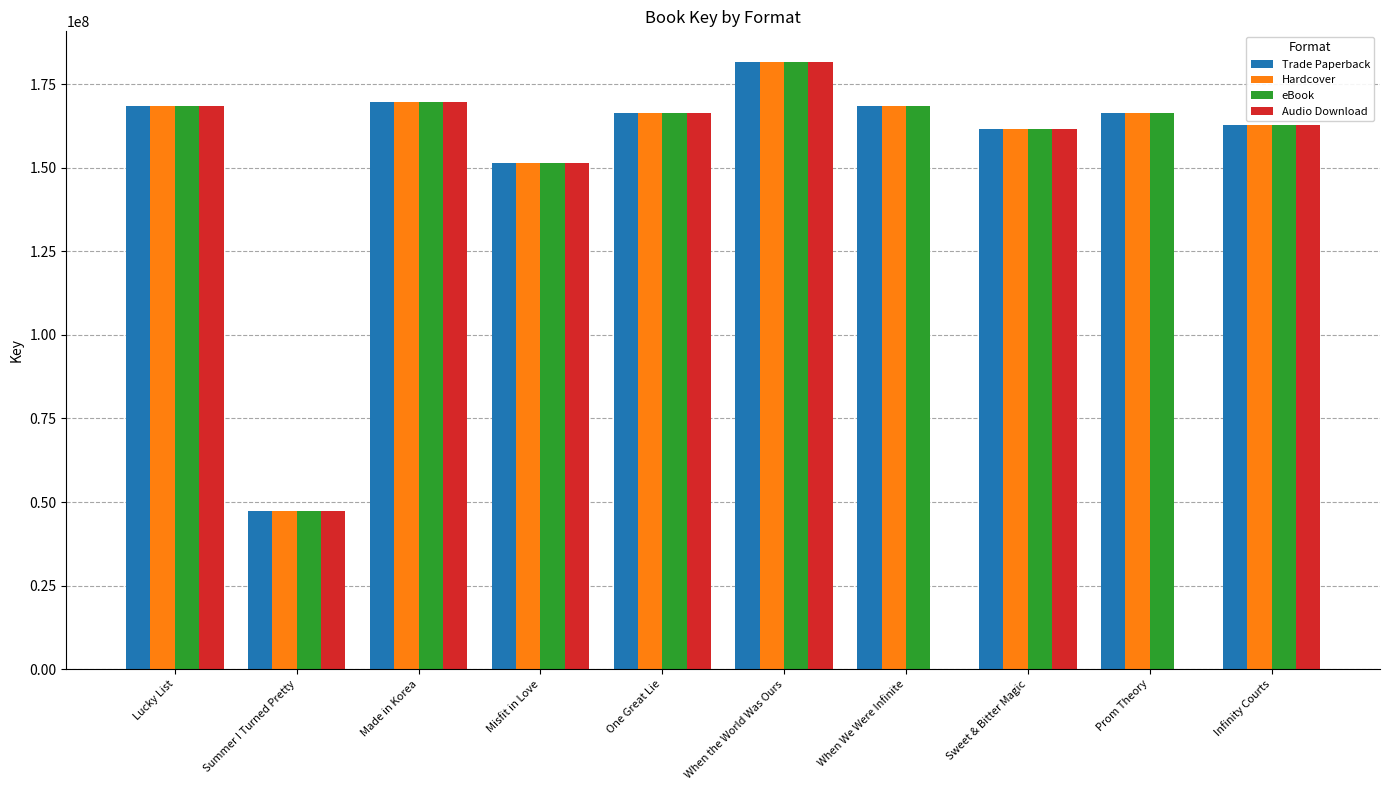

Is the value of Trade Paperback at Made in Korea greater than the value of Audio Download at Infinity Courts?

Yes